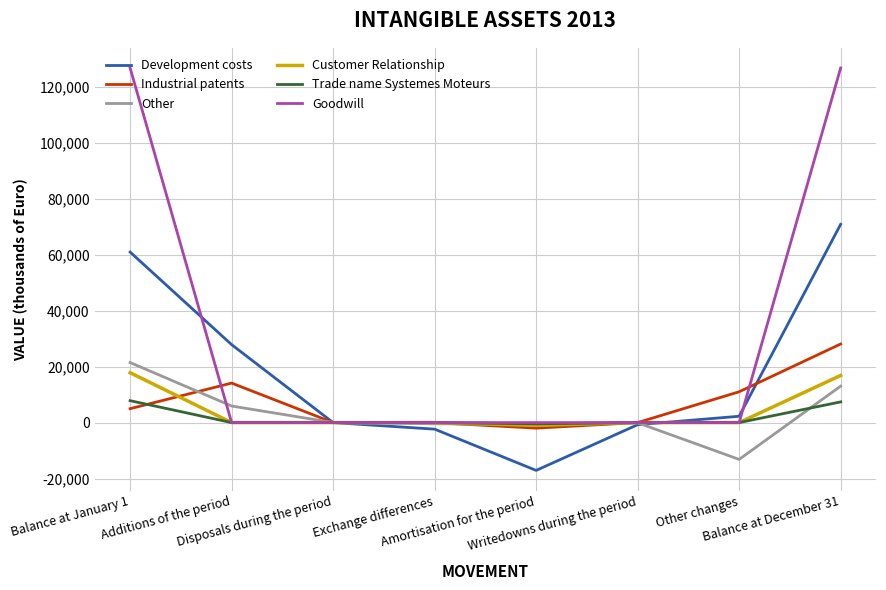

True or false: Other has more than 0 points higher than both neighbors.

True